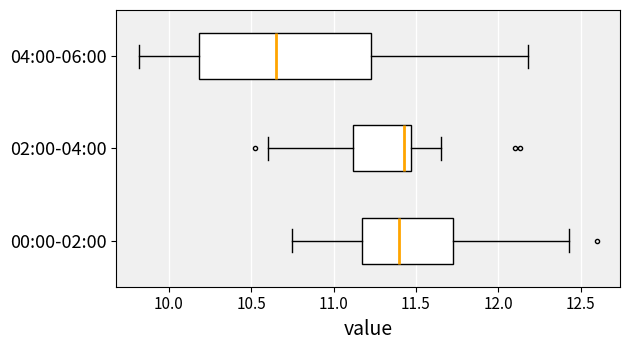

Which box has the furthest to the left median line?

04:00-06:00